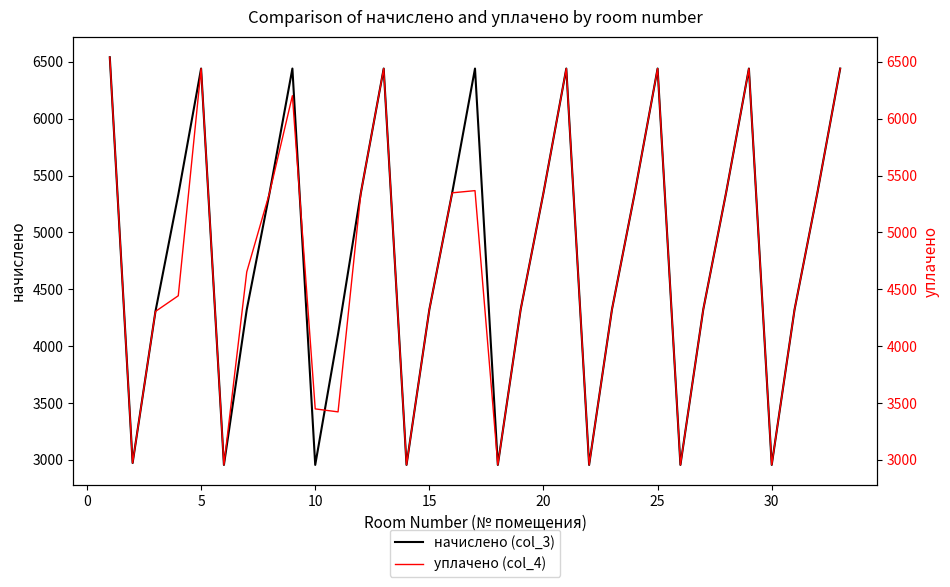

Count the number of categories in the chart.

33